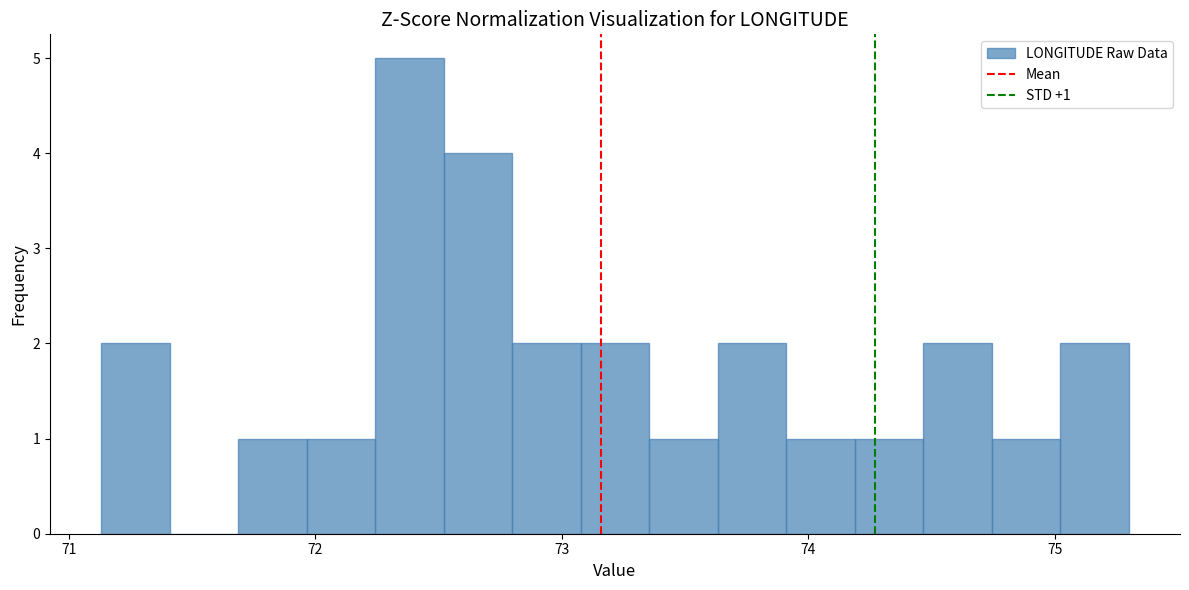

Read against the x-axis, roughly where is the centre of the tallest bar?

72.4